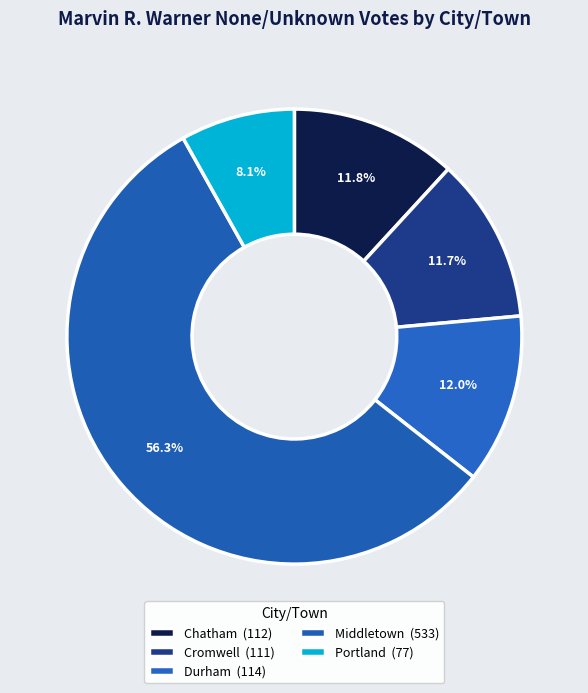

Count the number of slices in the pie.

5